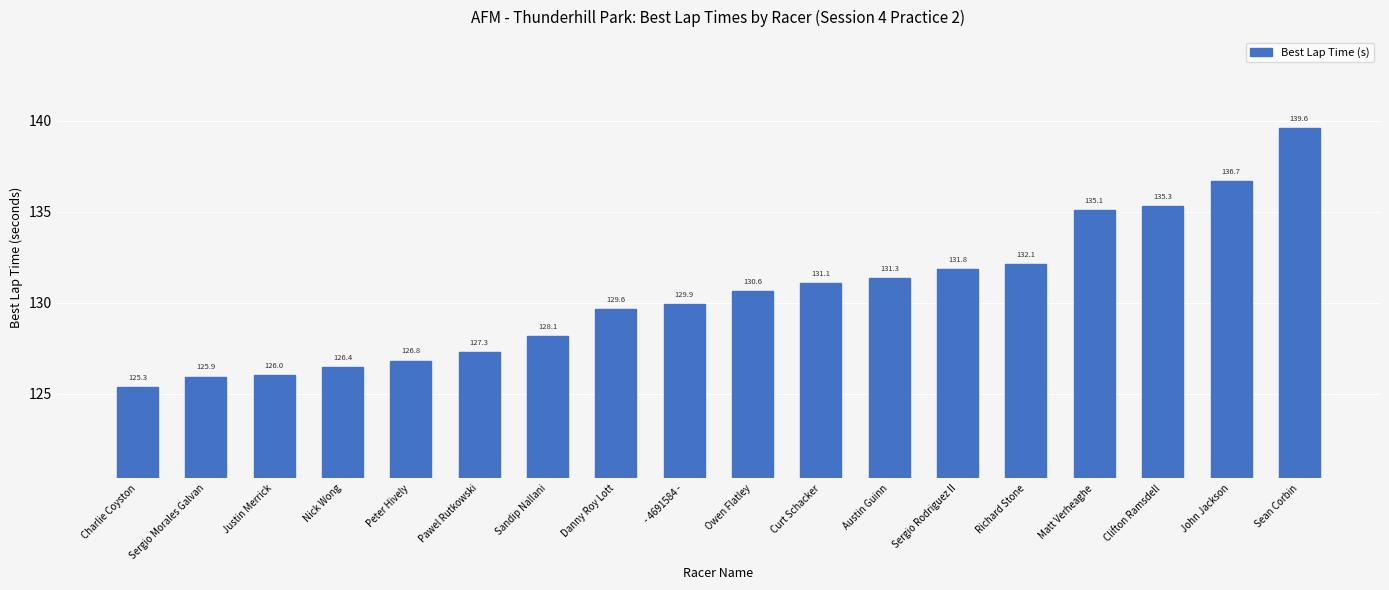

Reading left to right, transcribe all the data shown in this chart.

125.3	125.9	126.0	126.4	126.8	127.3	128.1	129.6	129.9	130.6	131.1	131.3	131.8	132.1	135.1	135.3	136.7	139.6